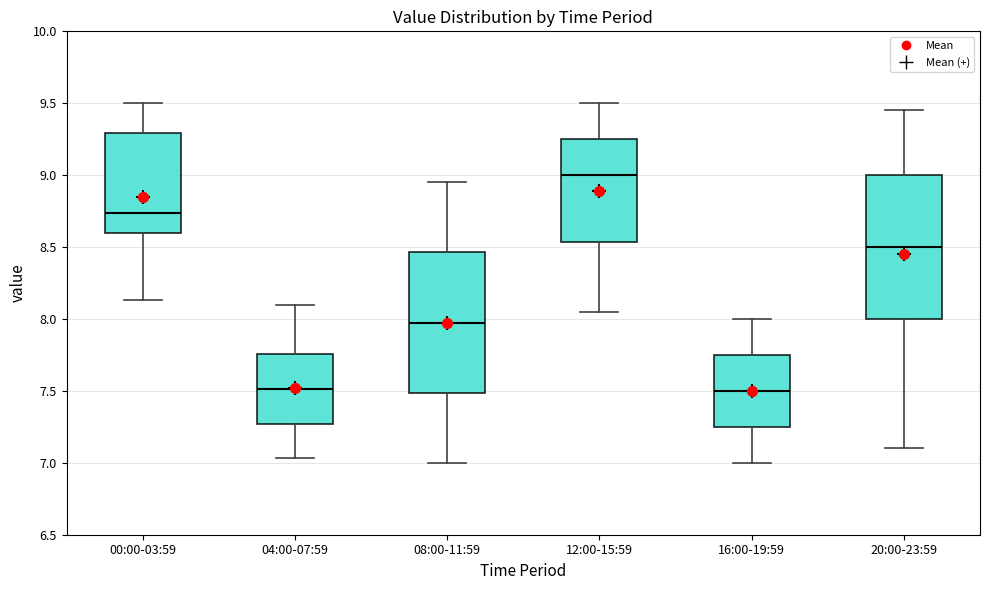

Where does the lower whisker of the box for 12:00-15:59 end on the y-axis? The values are not printed on the chart, so give them approximately, as read against the axis.

8.05